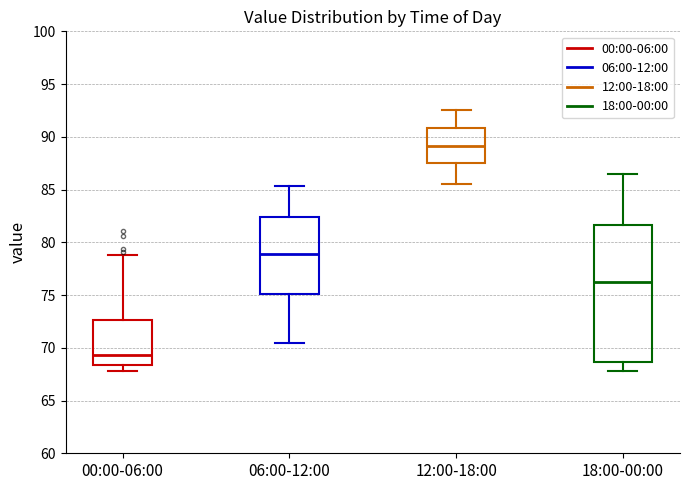

Reading left to right, read every box against the y-axis: the position of its median line, the range the box covers, and the ends of its whiskers. The values are not printed on the chart, so give them approximately, as read against the axis.

00:00-06:00: median 69.5, box 68.5 to 72.5, whiskers 68.0 to 79.0
06:00-12:00: median 79.0, box 75.0 to 82.5, whiskers 70.5 to 85.5
12:00-18:00: median 89.0, box 87.5 to 91.0, whiskers 85.5 to 92.5
18:00-00:00: median 76.0, box 68.5 to 81.5, whiskers 68.0 to 86.5